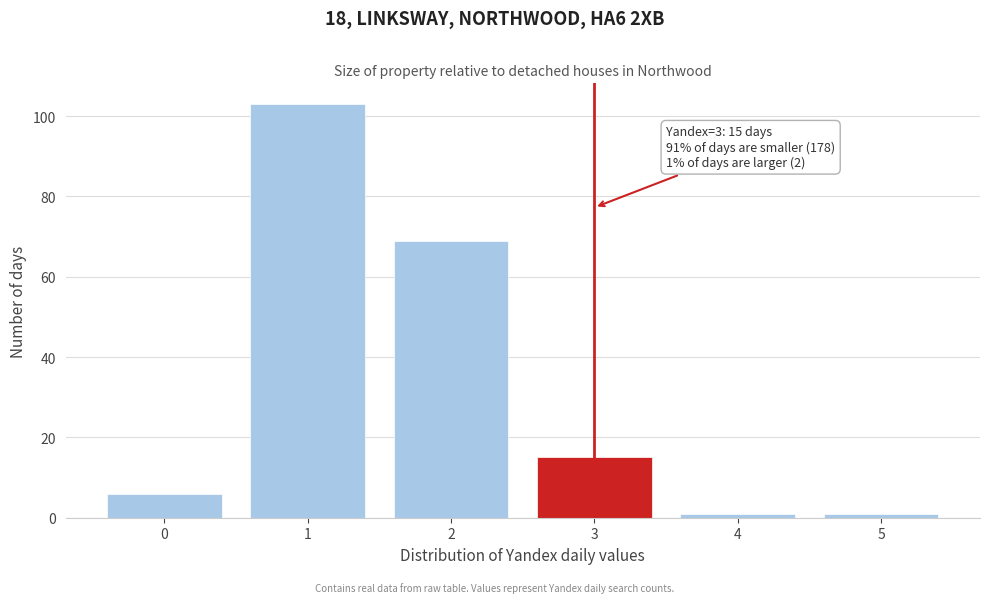

Reading left to right, what are all the values shown in this chart?

6	103	69	15	1	1